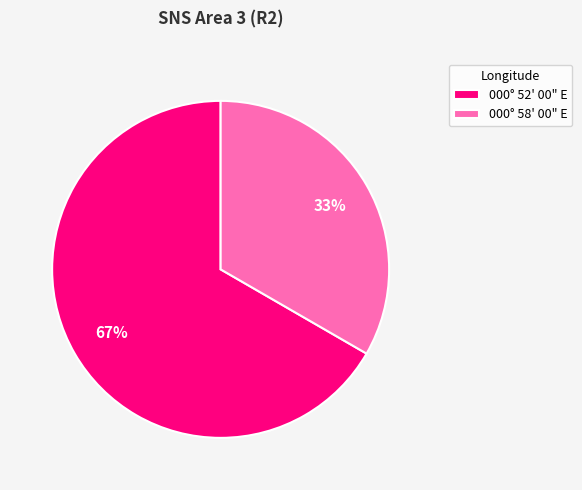

How many segments does this pie chart have?

2